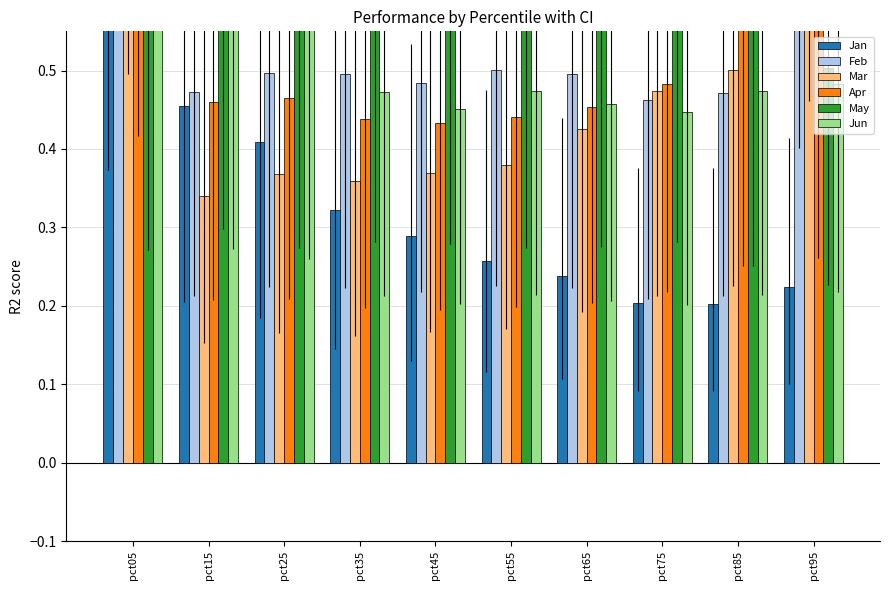

Reading right to left, what are all the values shown in this chart?

Jan: pct95=0.2	pct85=0.2	pct75=0.2	pct65=0.2	pct55=0.3	pct45=0.3	pct35=0.3	pct25=0.4	pct15=0.5	pct05=0.8
Feb: pct95=0.9	pct85=0.5	pct75=0.5	pct65=0.5	pct55=0.5	pct45=0.5	pct35=0.5	pct25=0.5	pct15=0.5	pct05=1.7
Mar: pct95=1.0	pct85=0.5	pct75=0.5	pct65=0.4	pct55=0.4	pct45=0.4	pct35=0.4	pct25=0.4	pct15=0.3	pct05=1.1
Apr: pct95=0.6	pct85=0.6	pct75=0.5	pct65=0.5	pct55=0.4	pct45=0.4	pct35=0.4	pct25=0.5	pct15=0.5	pct05=0.9
May: pct95=0.5	pct85=0.6	pct75=0.6	pct65=0.6	pct55=0.6	pct45=0.6	pct35=0.6	pct25=0.6	pct15=0.7	pct05=0.6
Jun: pct95=0.5	pct85=0.5	pct75=0.4	pct65=0.5	pct55=0.5	pct45=0.5	pct35=0.5	pct25=0.6	pct15=0.6	pct05=1.6